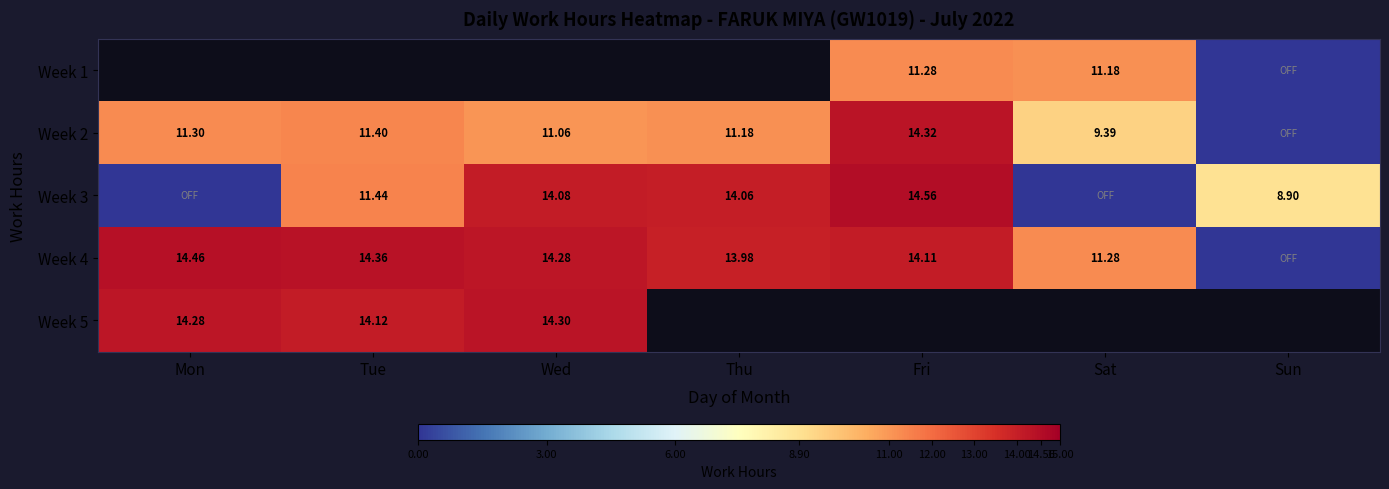

Which has a higher value, Fri or Tue?

Tue